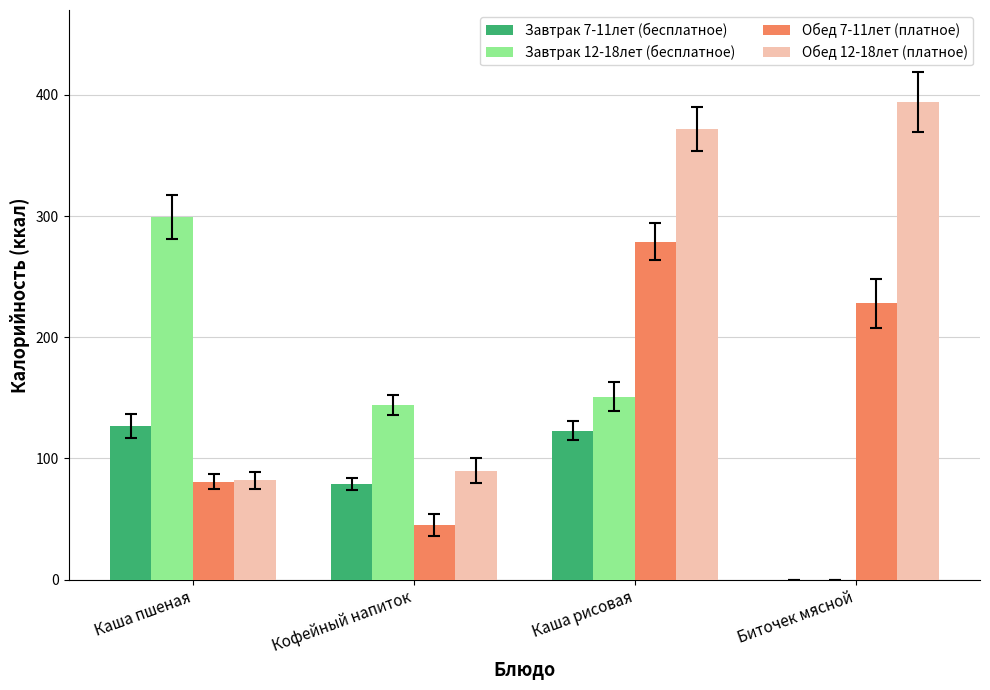

At which label does Обед 12-18лет (платное) reach its peak?

Биточек мясной